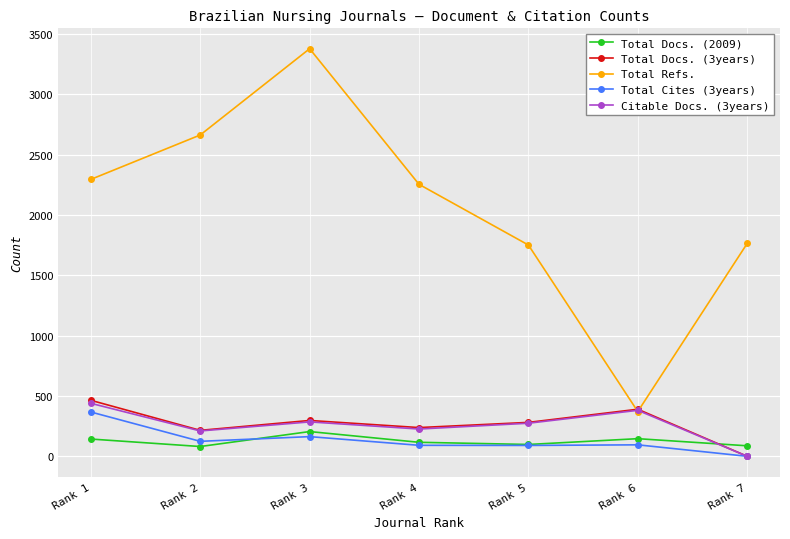

Count the number of data series in this chart.

5